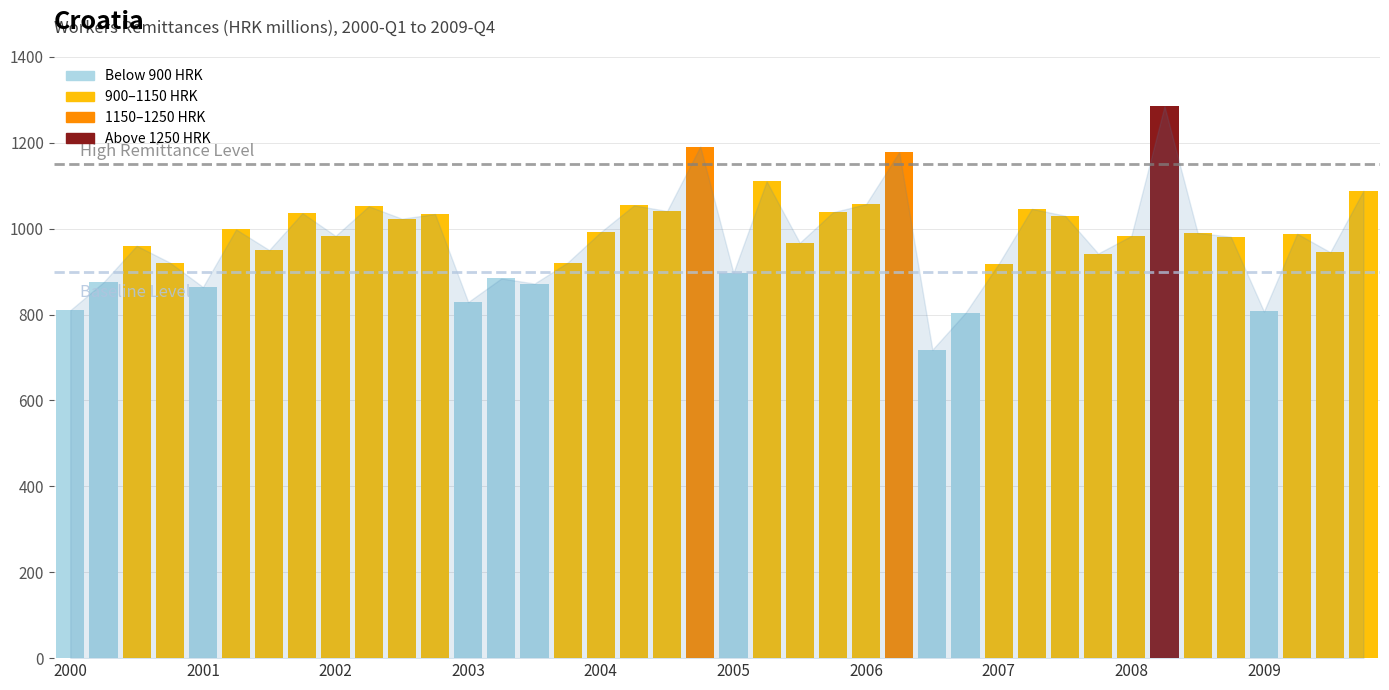

What is the average value?

977